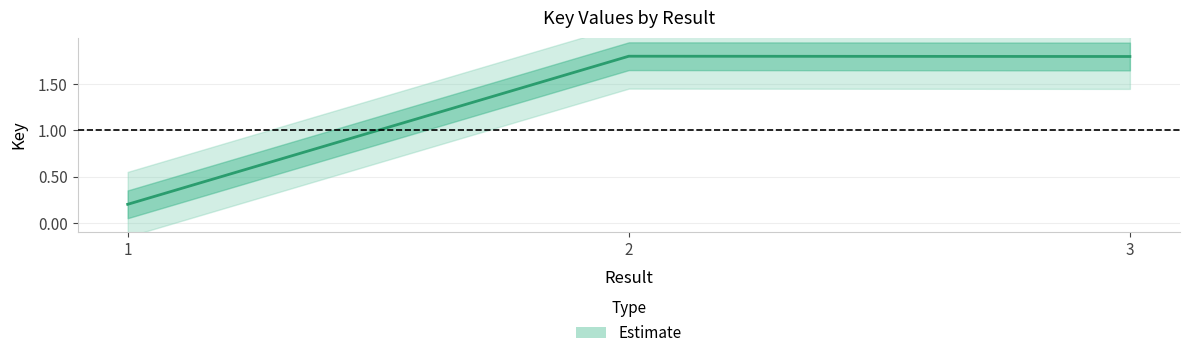

How many data points does each series have?

3